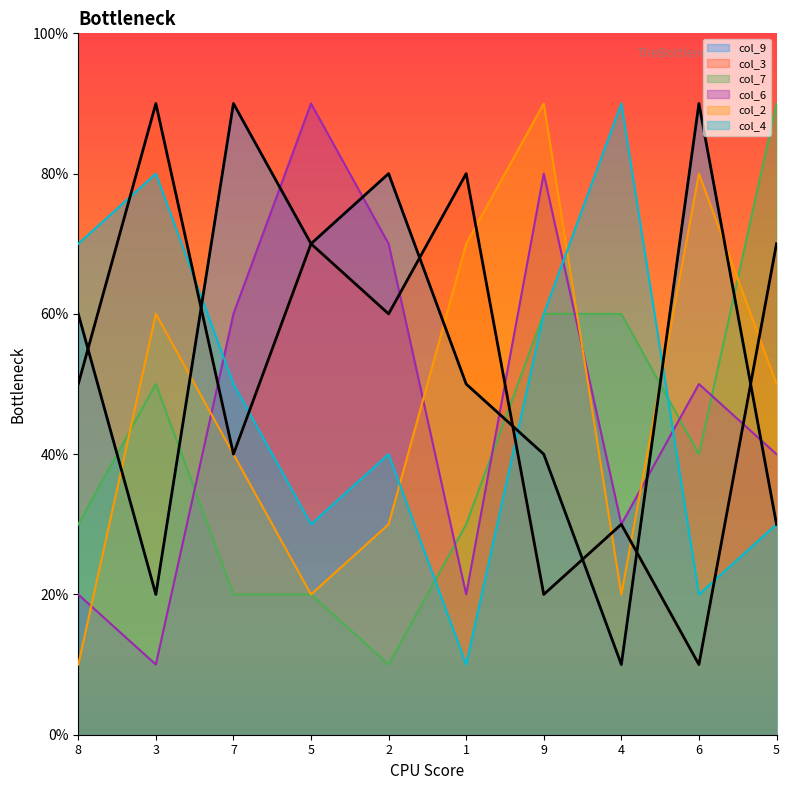

List the series in order of their peak value, highest first.

col_9, col_3, col_7, col_6, col_2, col_4